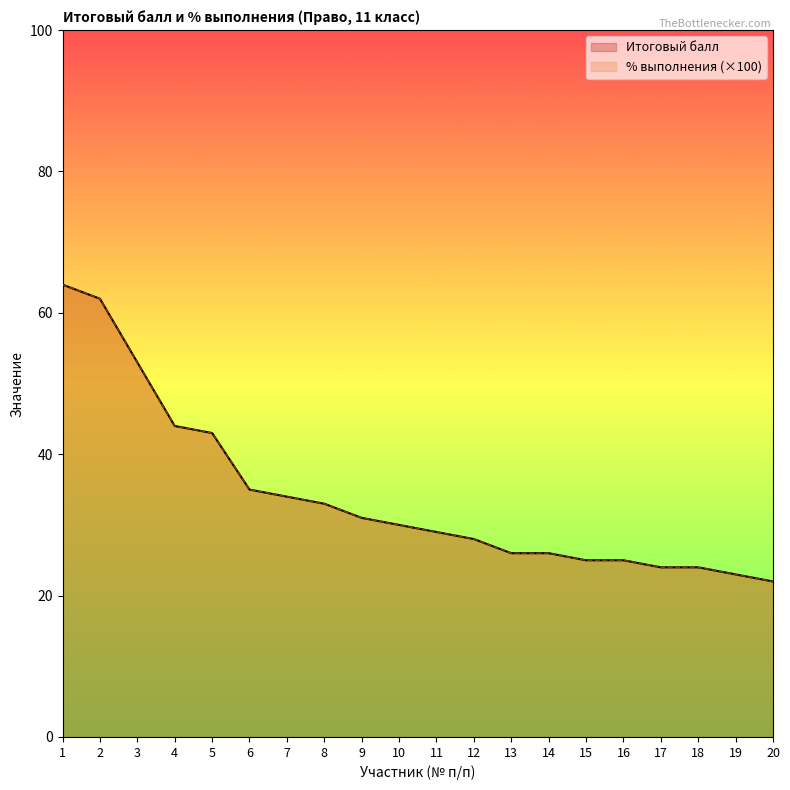

Does the chart have visible grid lines?

No